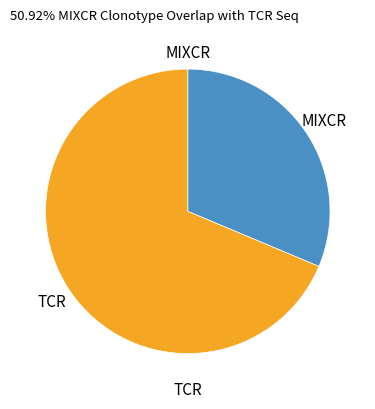

Is there a majority slice in this chart?

Yes